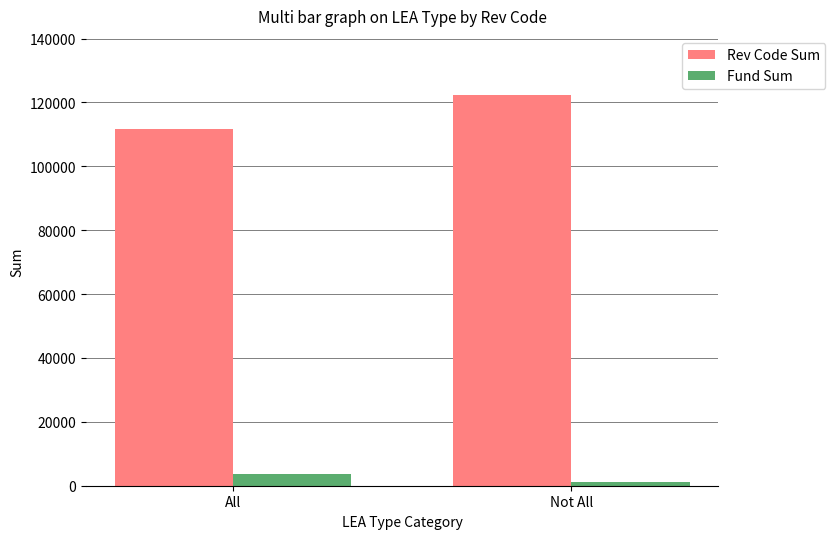

What value does the Fund Sum series have at Not All?

1218